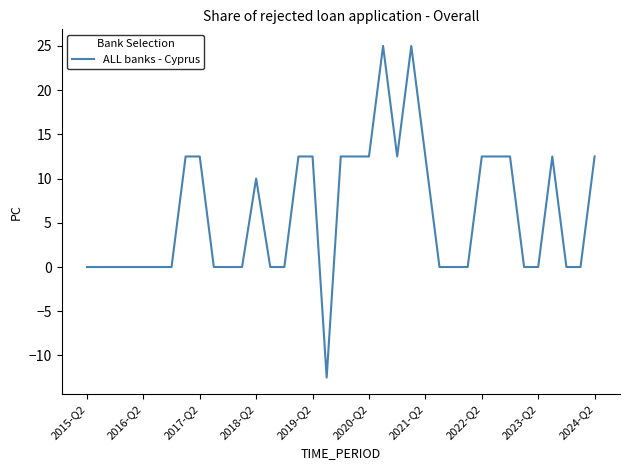

Reading left to right, what are all the values shown in this chart?

0.0	0.0	0.0	0.0	0.0	0.0	0.0	12.5	12.5	0.0	0.0	0.0	10.0	0.0	0.0	12.5	12.5	-12.5	12.5	12.5	12.5	25.0	12.5	25.0	12.5	0.0	0.0	0.0	12.5	12.5	12.5	0.0	0.0	12.5	0.0	0.0	12.5